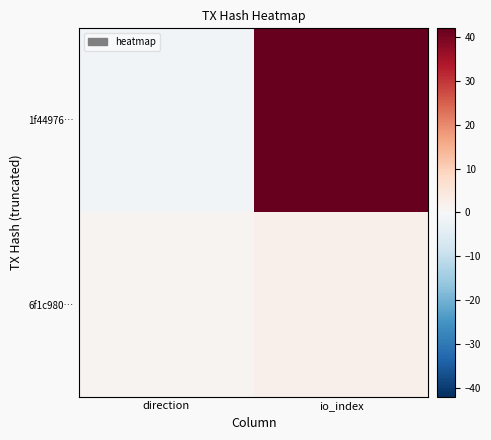

At io_index, list the series in order from smallest to largest.

6f1c980…, 1f44976…